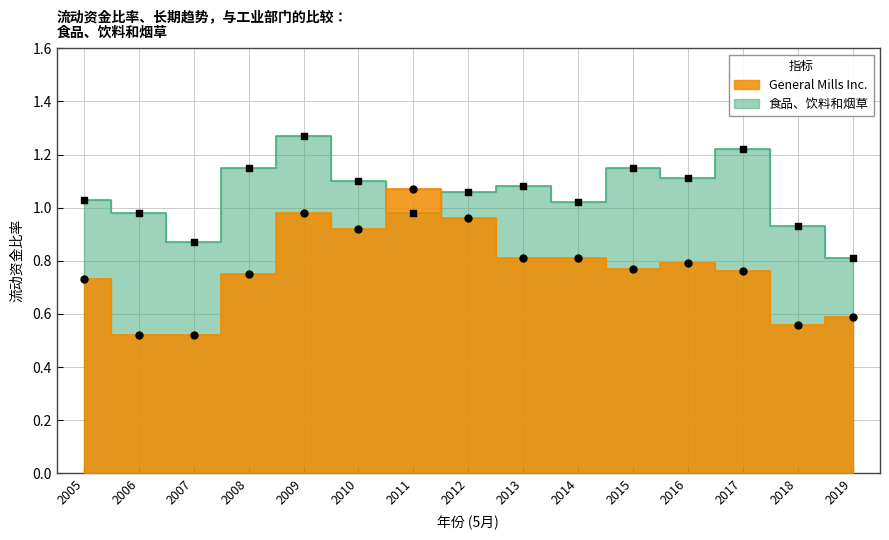

Which series reaches the minimum Y coordinate?

General Mills Inc.